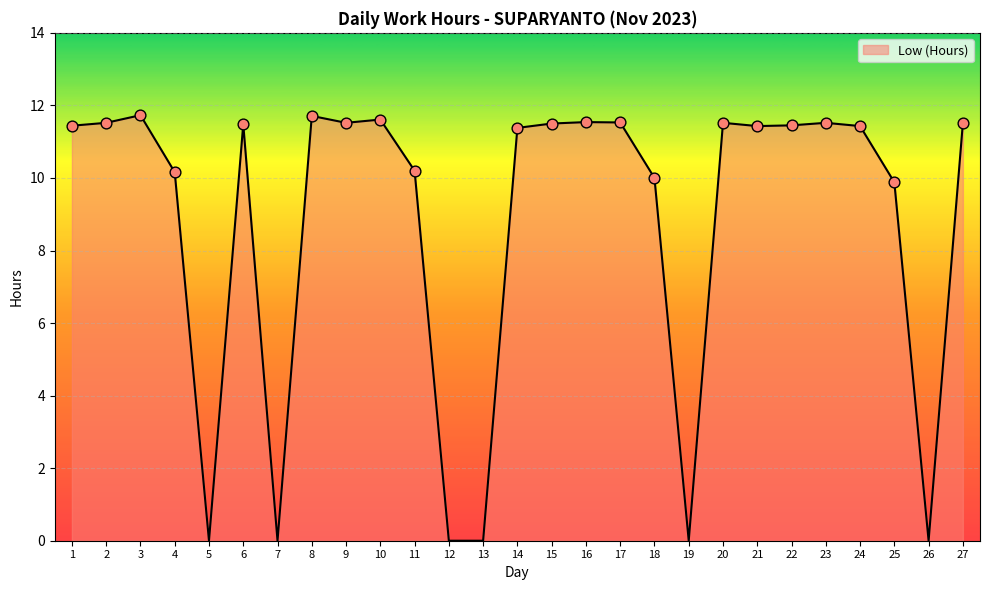

What is the change in value from 3 to 24?

-0.3